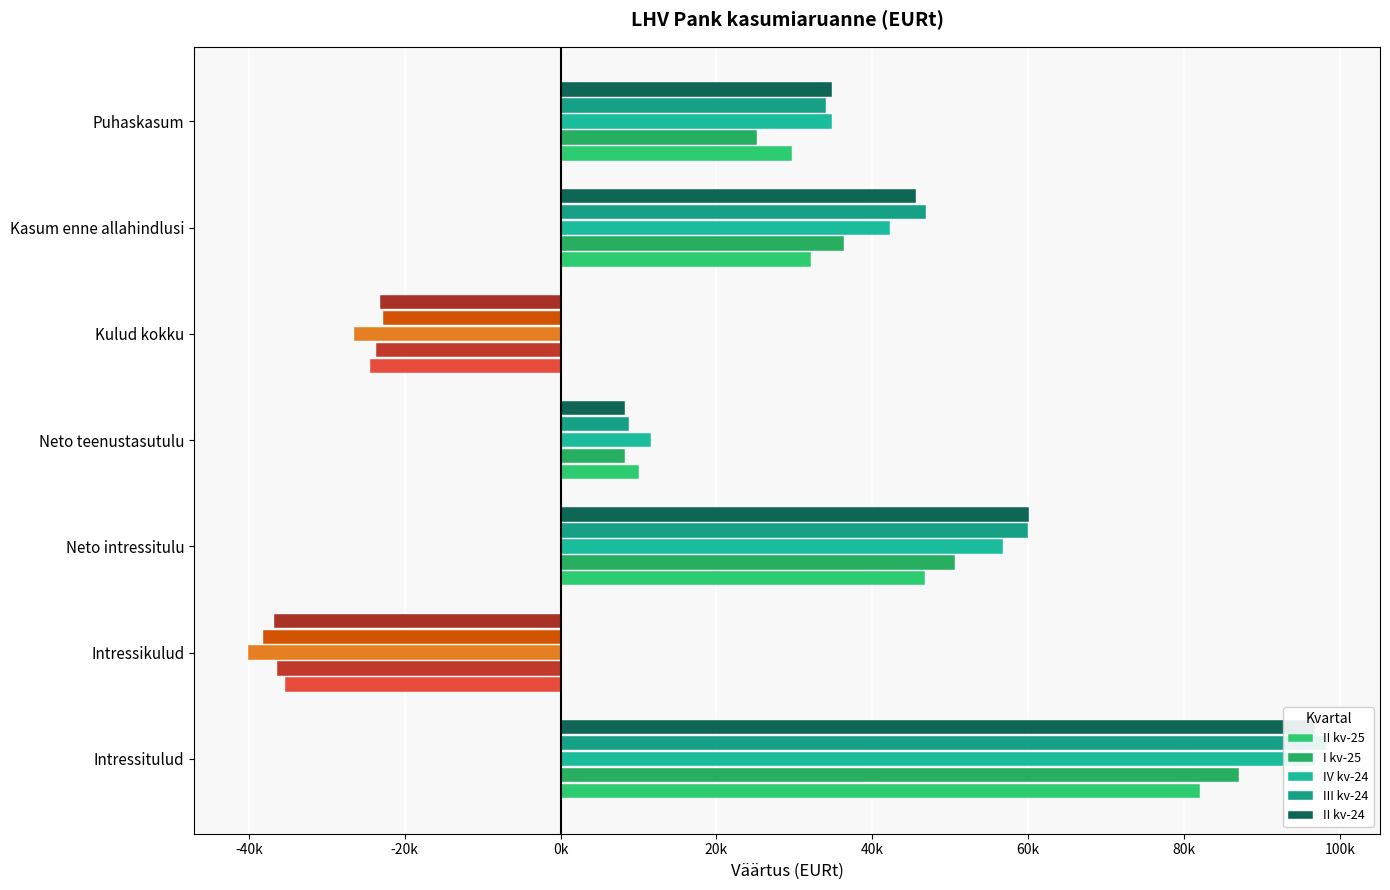

What is the maximum value shown in the chart?

98233.0